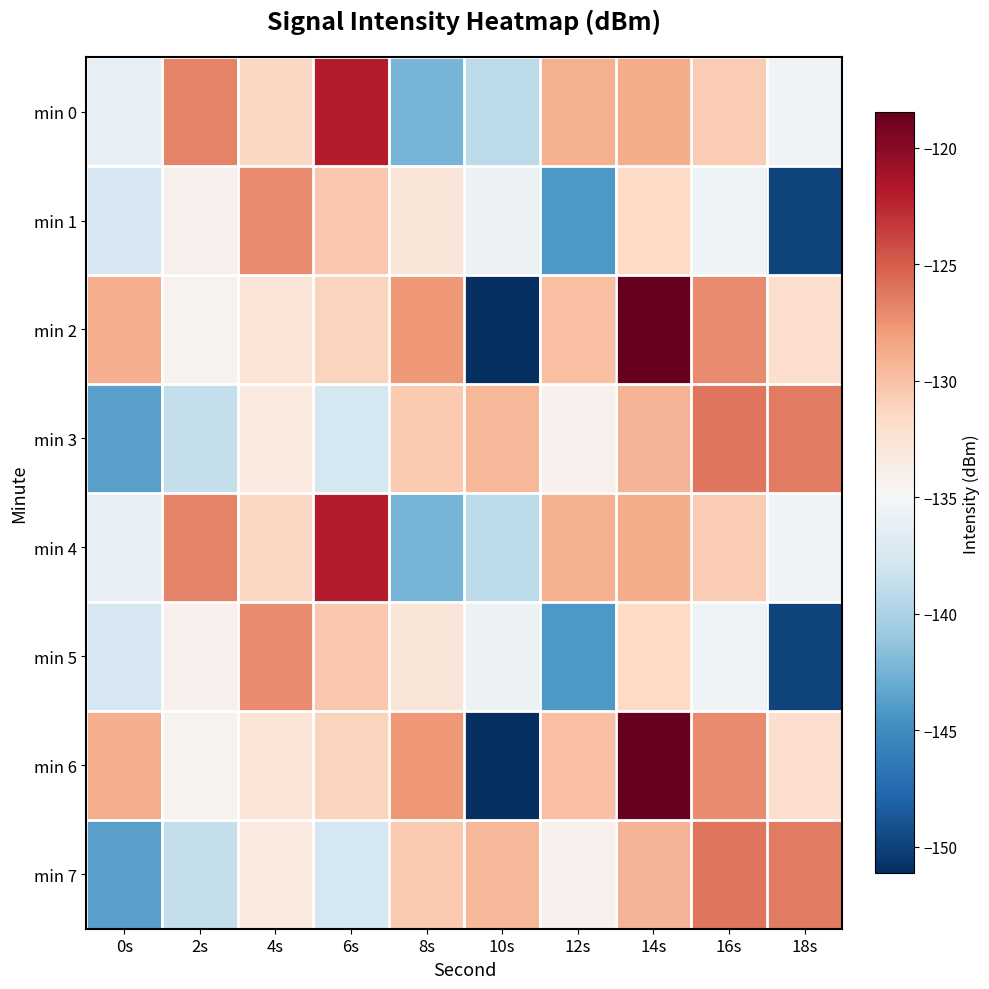

Which series has the widest spread of values?

min 2